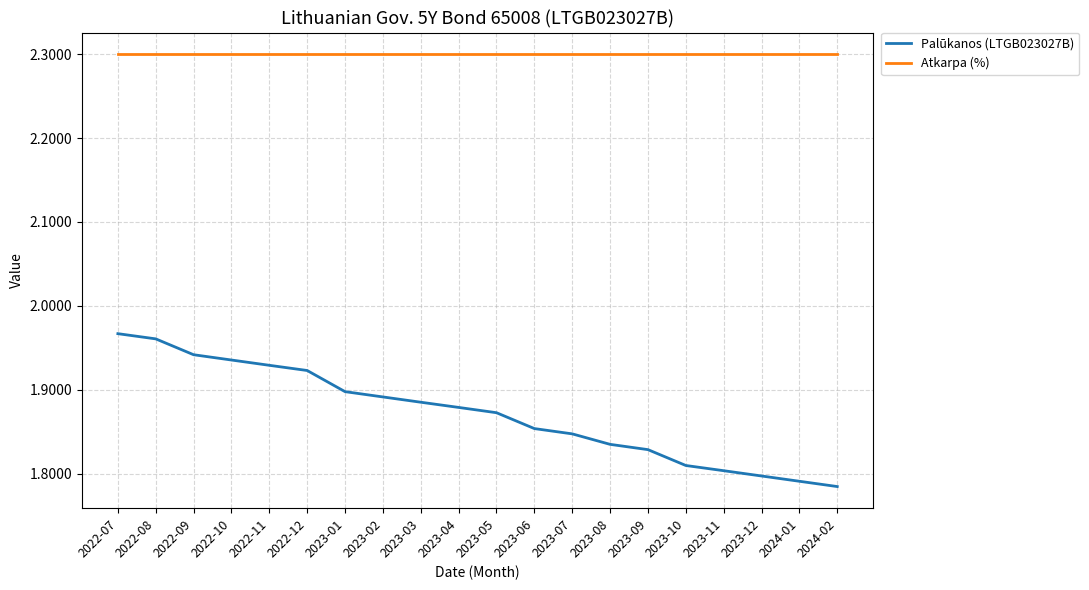

Between 2023-01 and 2023-05, which series saw the biggest shift?

Palūkanos (LTGB023027B)